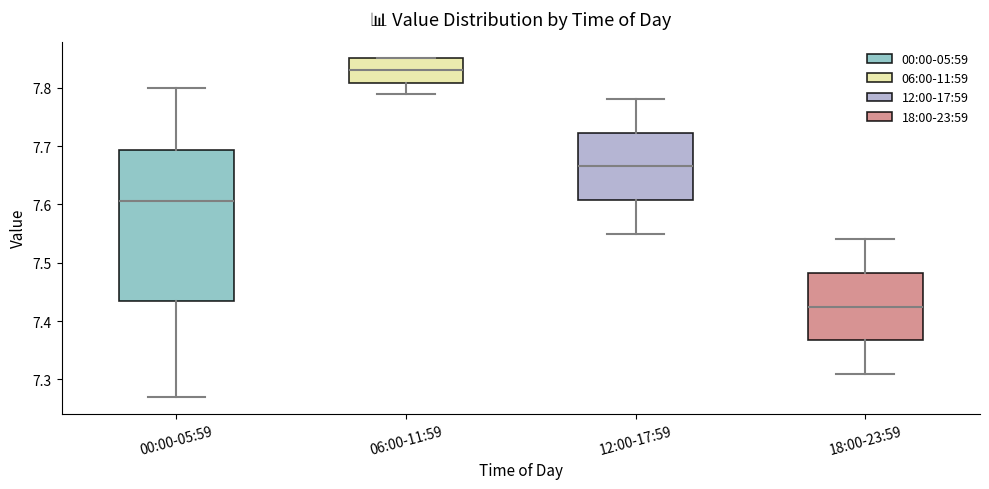

Reading left to right, read every box against the y-axis: the position of its median line, the range the box covers, and the ends of its whiskers. The values are not printed on the chart, so give them approximately, as read against the axis.

00:00-05:59: median 7.61, box 7.44 to 7.69, whiskers 7.27 to 7.80
06:00-11:59: median 7.83, box 7.81 to 7.85, whiskers 7.79 to 7.85
12:00-17:59: median 7.67, box 7.61 to 7.72, whiskers 7.55 to 7.78
18:00-23:59: median 7.43, box 7.37 to 7.48, whiskers 7.31 to 7.54